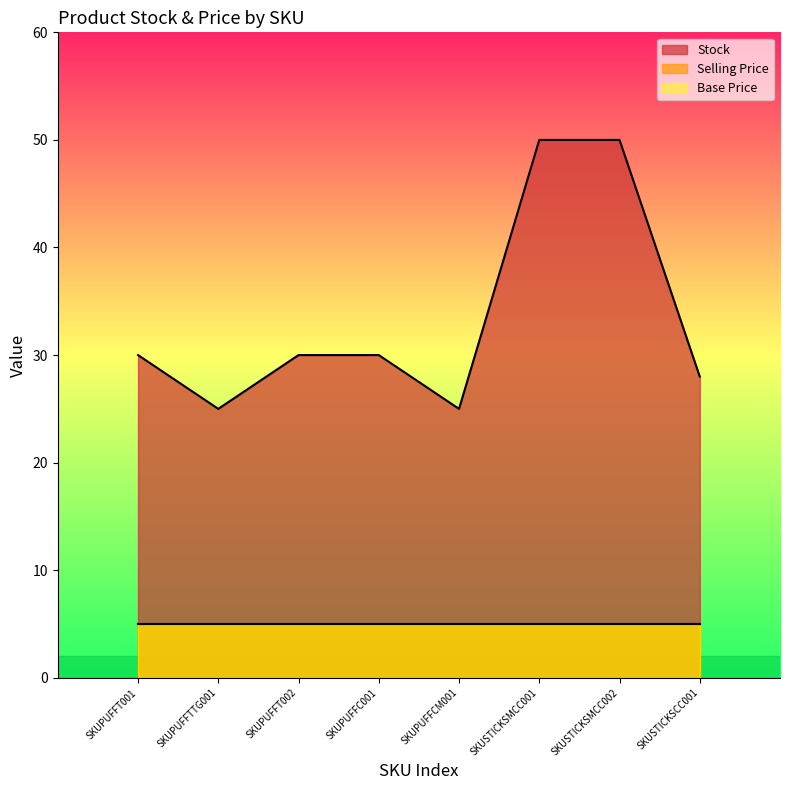

What is the ratio of the value at SKUSTICKSMCC001 to the value at SKUPUFFT001?

1.7